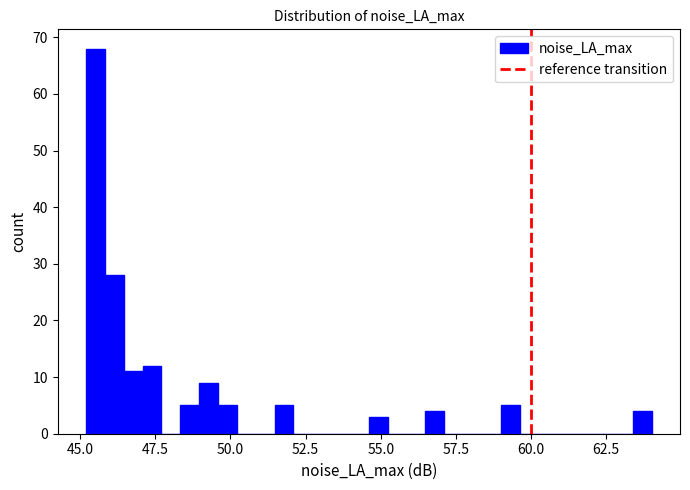

Read against the x-axis, roughly where is the centre of the tallest bar?

45.5